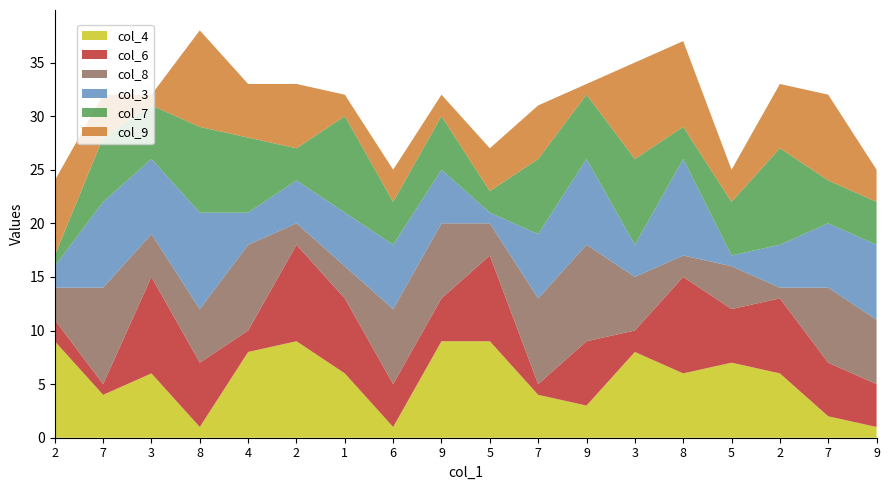

Reading left to right, what are all the values shown in this chart?

col_4: 2=9	7=4	3=6	8=1	4=8	2=9	1=6	6=1	9=9	5=9	7=4	9=3	3=8	8=6	5=7	2=6	7=2	9=1
col_6: 2=2	7=1	3=9	8=6	4=2	2=9	1=7	6=4	9=4	5=8	7=1	9=6	3=2	8=9	5=5	2=7	7=5	9=4
col_8: 2=3	7=9	3=4	8=5	4=8	2=2	1=3	6=7	9=7	5=3	7=8	9=9	3=5	8=2	5=4	2=1	7=7	9=6
col_3: 2=2	7=8	3=7	8=9	4=3	2=4	1=5	6=6	9=5	5=1	7=6	9=8	3=3	8=9	5=1	2=4	7=6	9=7
col_7: 2=1	7=6	3=5	8=8	4=7	2=3	1=9	6=4	9=5	5=2	7=7	9=6	3=8	8=3	5=5	2=9	7=4	9=4
col_9: 2=7	7=4	3=1	8=9	4=5	2=6	1=2	6=3	9=2	5=4	7=5	9=1	3=9	8=8	5=3	2=6	7=8	9=3